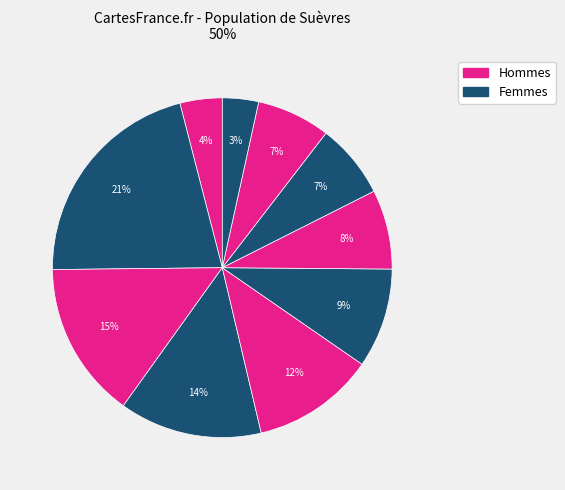

Count the number of slices in the pie.

10